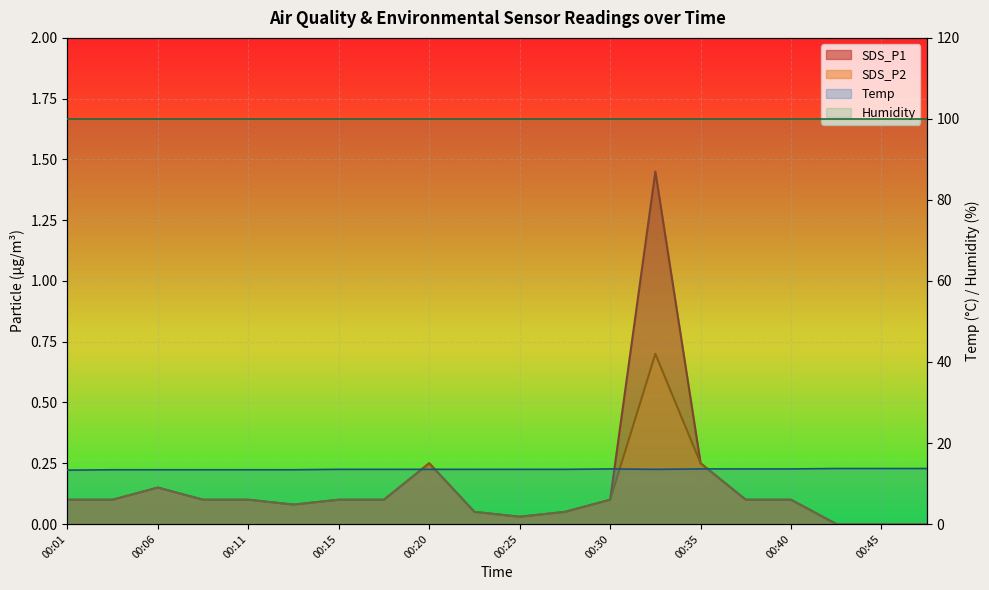

Which category has the lowest value in the SDS_P2 series?

00:42